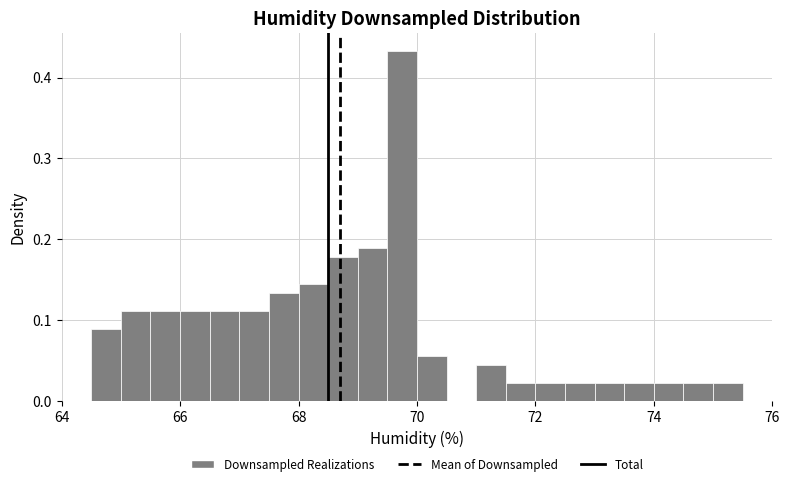

Read against the x-axis, roughly where is the centre of the tallest bar?

69.8